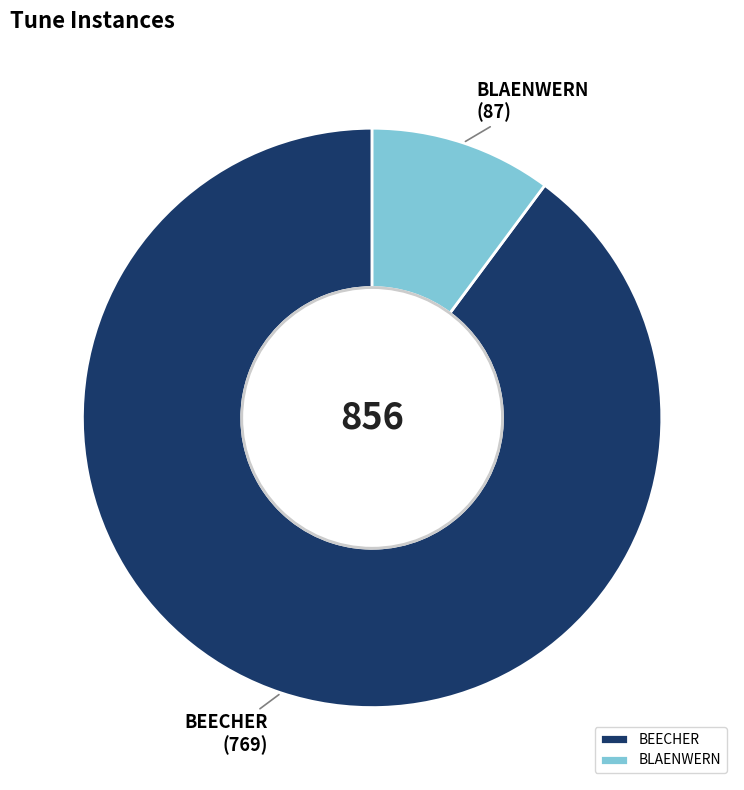

Approximately how many times larger is the value at BLAENWERN compared to BEECHER?

0.1